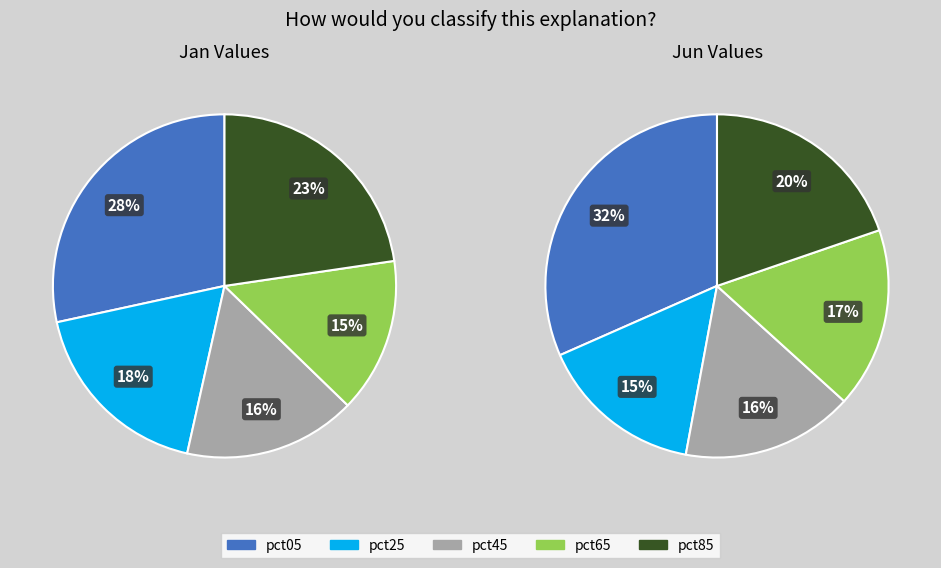

Does 5 account for over 50% of the chart?

No